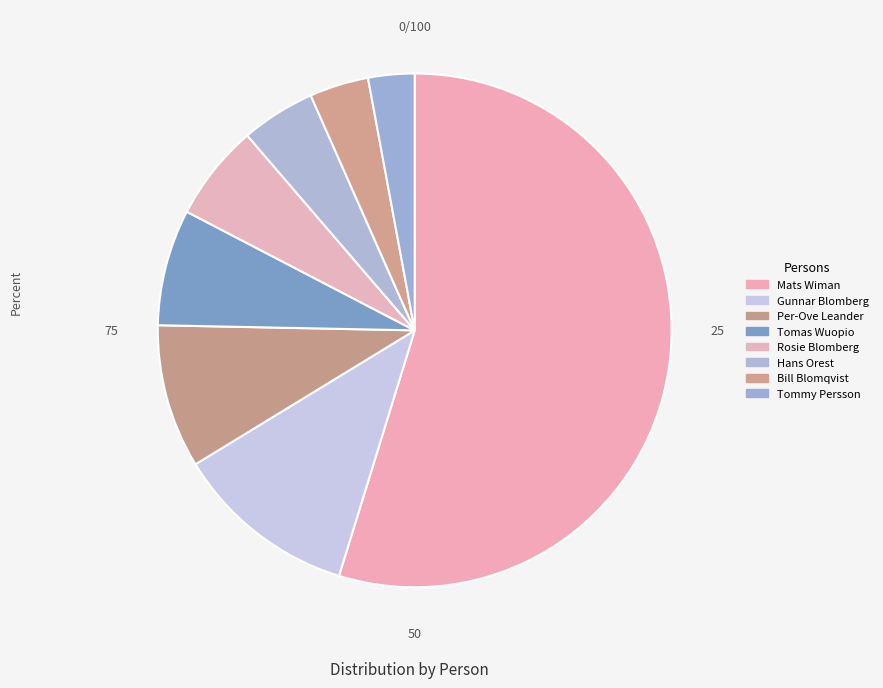

To the nearest percent, what is the average slice percentage?

12%